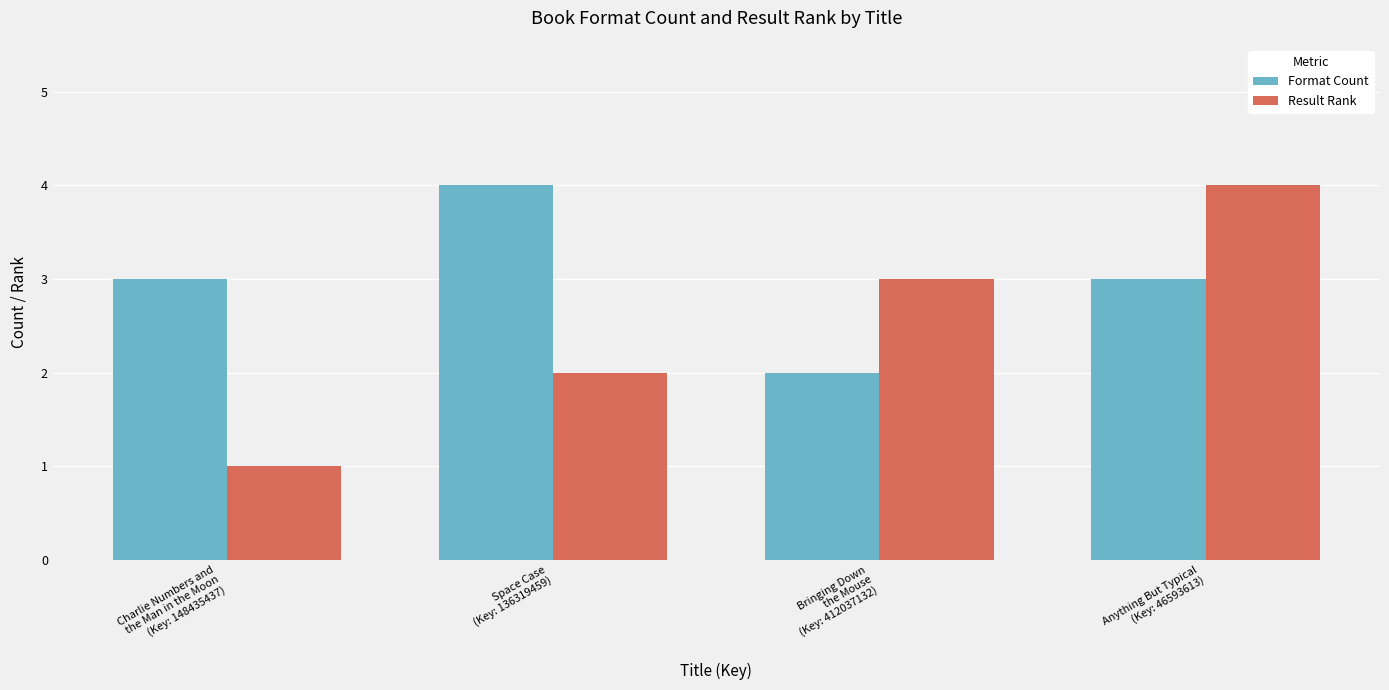

At which label does Result Rank reach its minimum?

Charlie Numbers and
the Man in the Moon
(Key: 148435437)